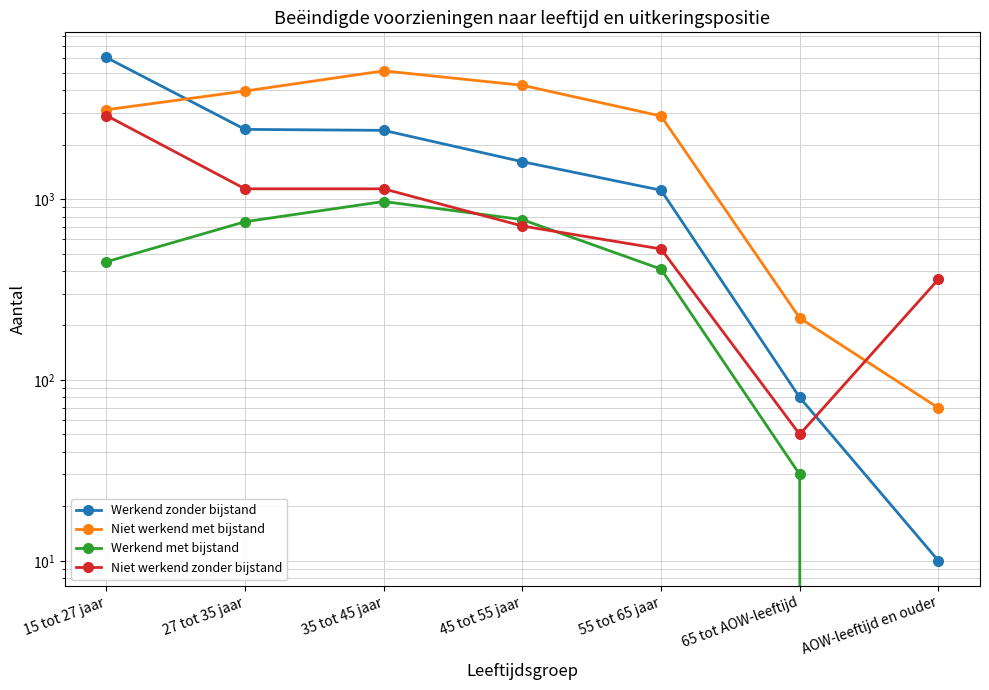

Reading left to right, what are all the values shown in this chart?

Werkend zonder bijstand: 15 tot 27 jaar=6070	27 tot 35 jaar=2430	35 tot 45 jaar=2400	45 tot 55 jaar=1610	55 tot 65 jaar=1120	65 tot AOW-leeftijd=80	AOW-leeftijd en ouder=10
Niet werkend met bijstand: 15 tot 27 jaar=3120	27 tot 35 jaar=3960	35 tot 45 jaar=5120	45 tot 55 jaar=4260	55 tot 65 jaar=2880	65 tot AOW-leeftijd=220	AOW-leeftijd en ouder=70
Werkend met bijstand: 15 tot 27 jaar=450	27 tot 35 jaar=750	35 tot 45 jaar=970	45 tot 55 jaar=770	55 tot 65 jaar=410	65 tot AOW-leeftijd=30	AOW-leeftijd en ouder=0
Niet werkend zonder bijstand: 15 tot 27 jaar=2900	27 tot 35 jaar=1140	35 tot 45 jaar=1140	45 tot 55 jaar=710	55 tot 65 jaar=530	65 tot AOW-leeftijd=50	AOW-leeftijd en ouder=360